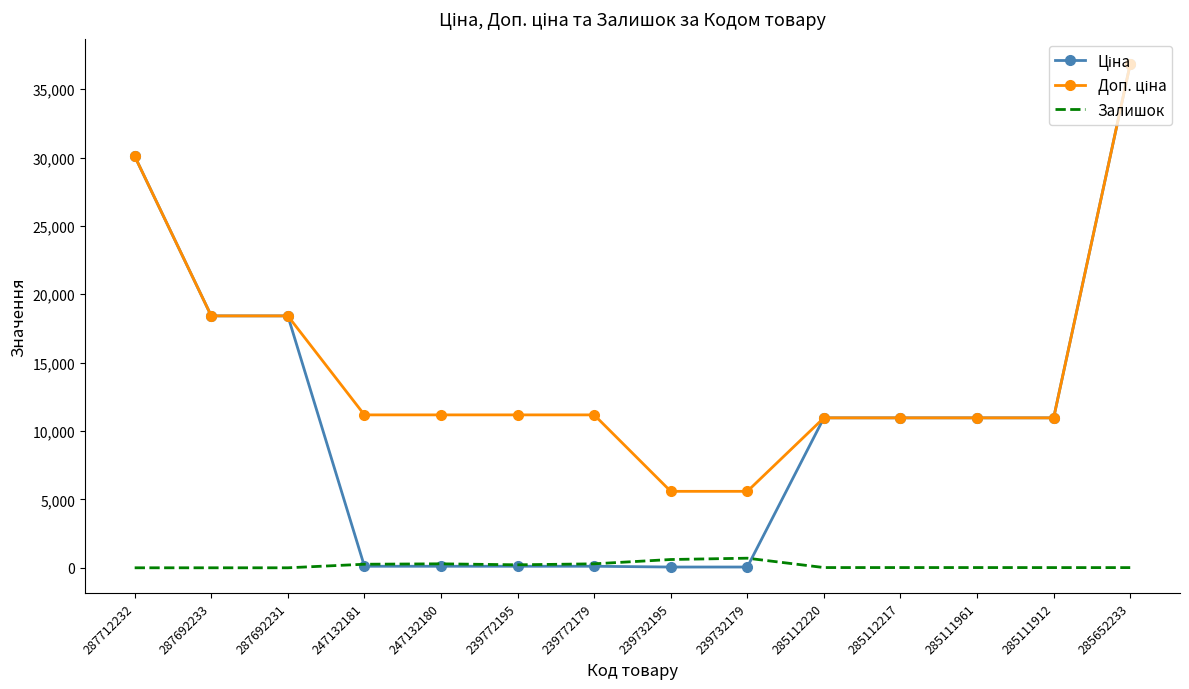

The value of Залишок at 287712232 is 0.0. True or false?

True